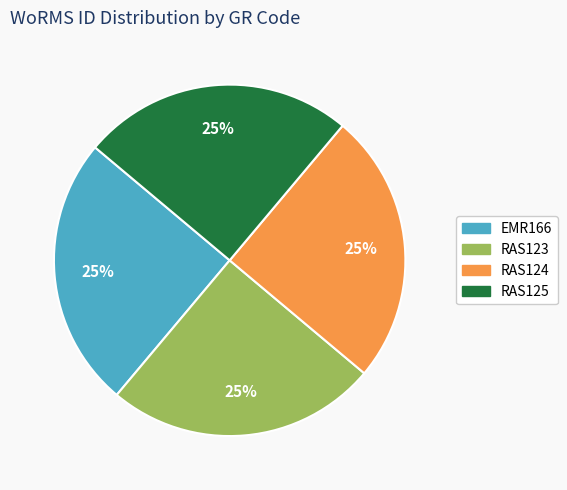

Is there a majority slice in this chart?

No